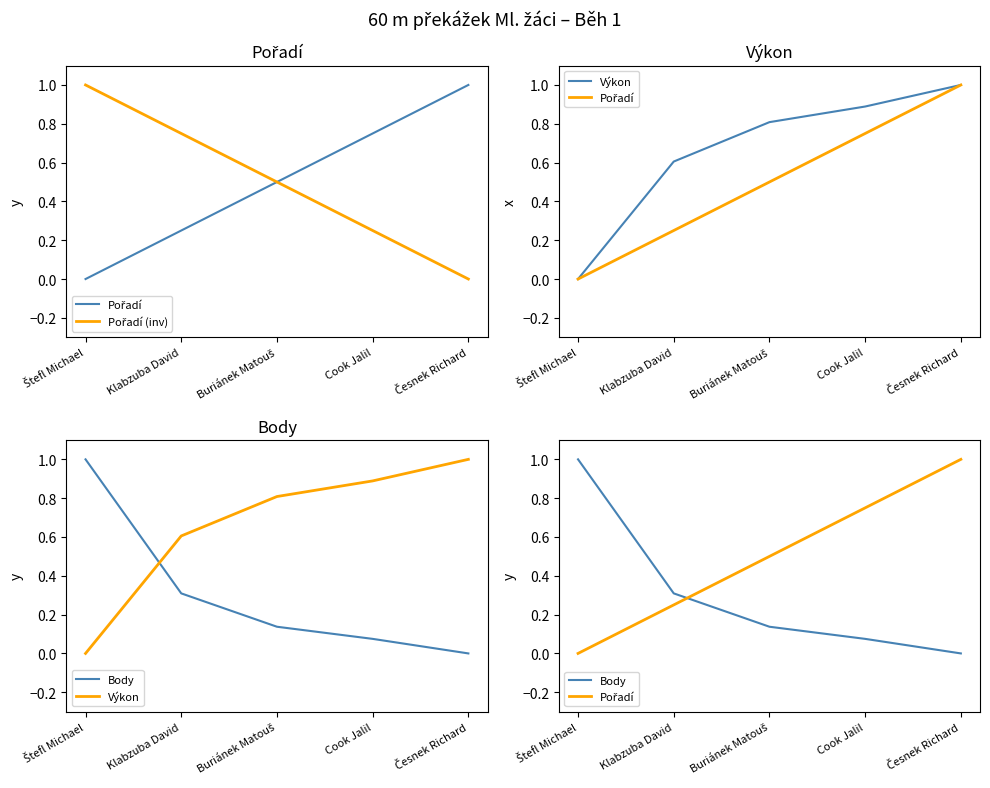

Rank the categories by Pořadí (inv) value from highest to lowest.

Štefl Michael, Klabzuba David, Buriánek Matouš, Cook Jalil, Česnek Richard